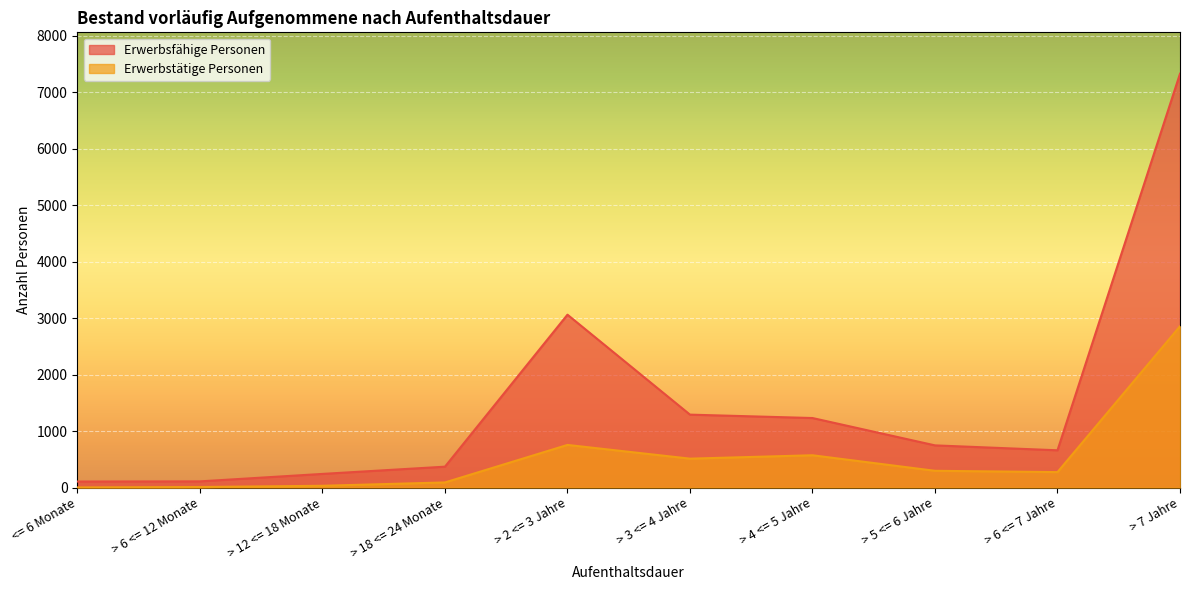

What is the total value across all series at > 4 <= 5 Jahre?

1801